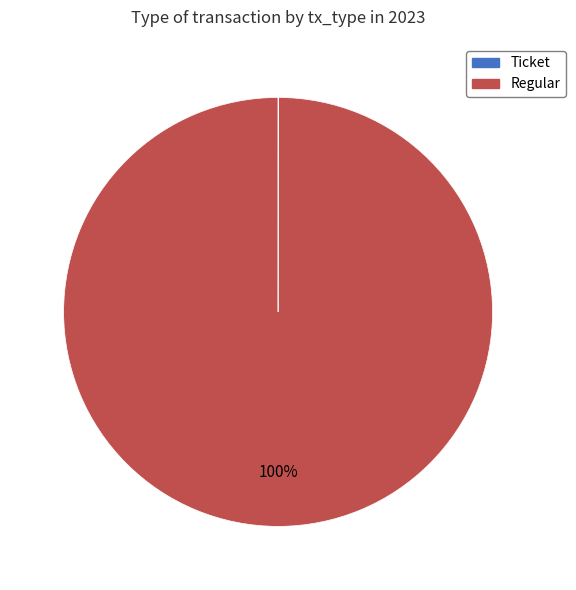

To the nearest percent, what portion does Regular represent?

100%